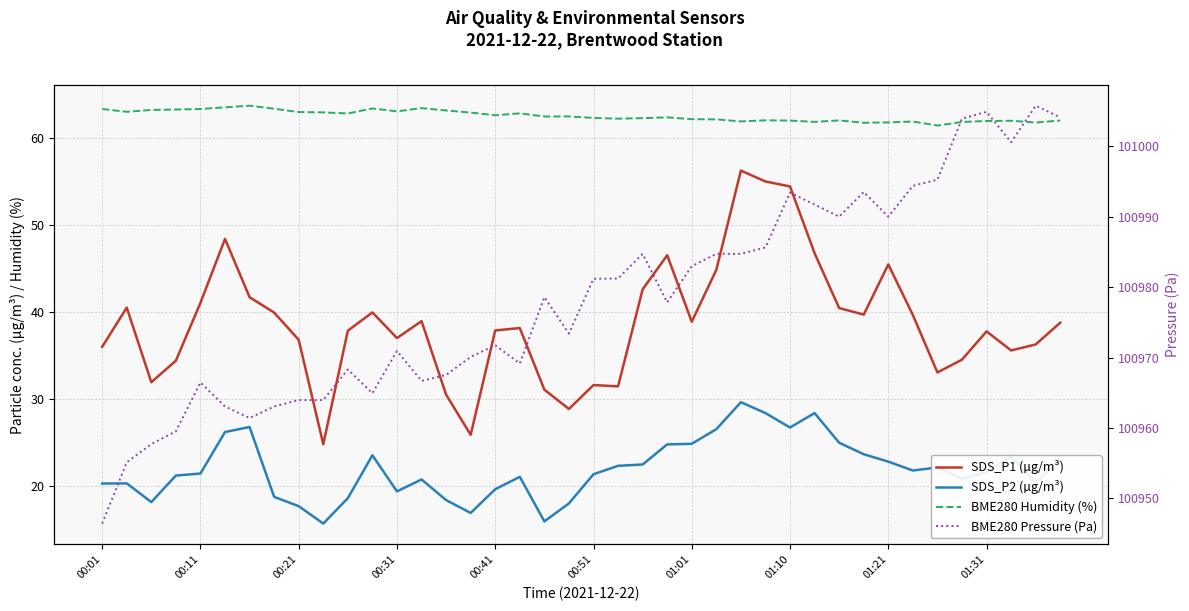

True or false: BME280 Humidity (%) and SDS_P2 (µg/m³) cross at least once.

False